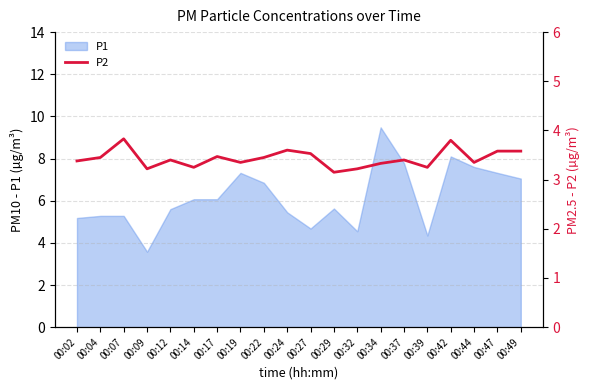

Read the value at 00:14.

3.2